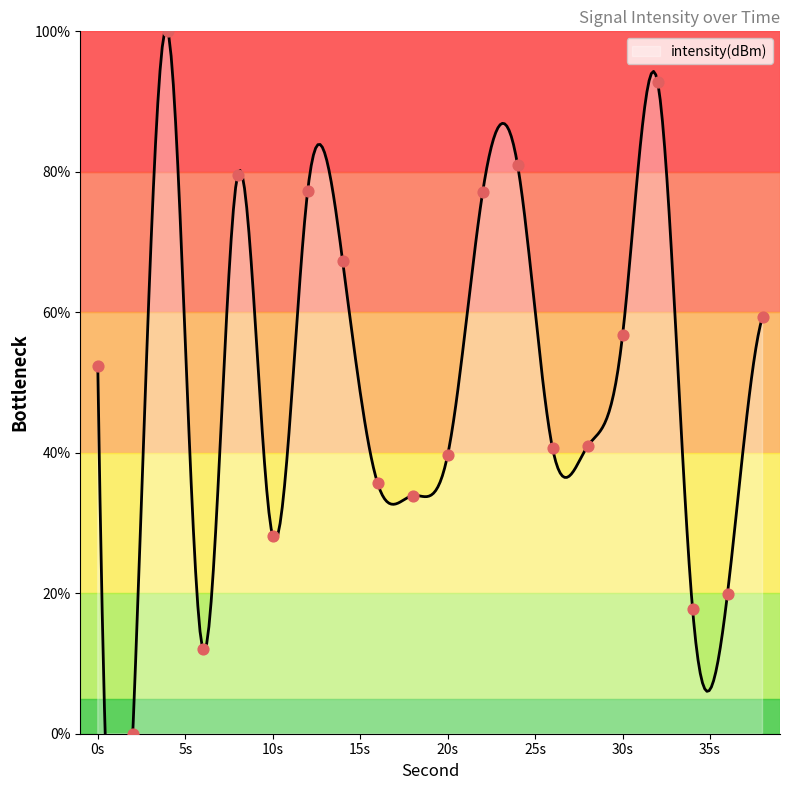

Between 8 and 2, which is larger?

8